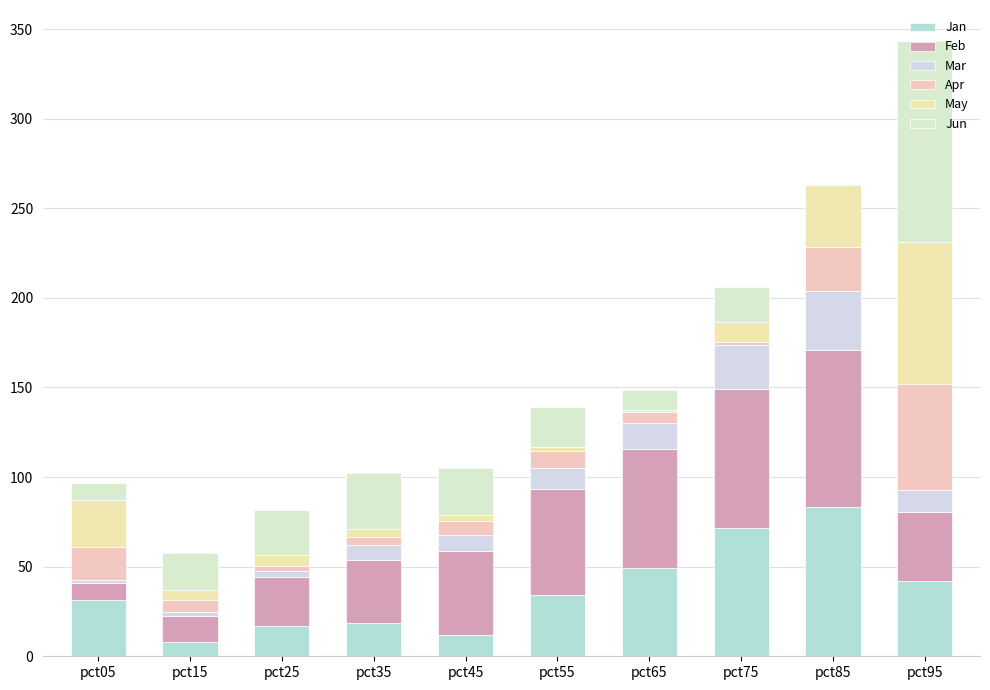

How many values in the Jan series exceed 34?

5